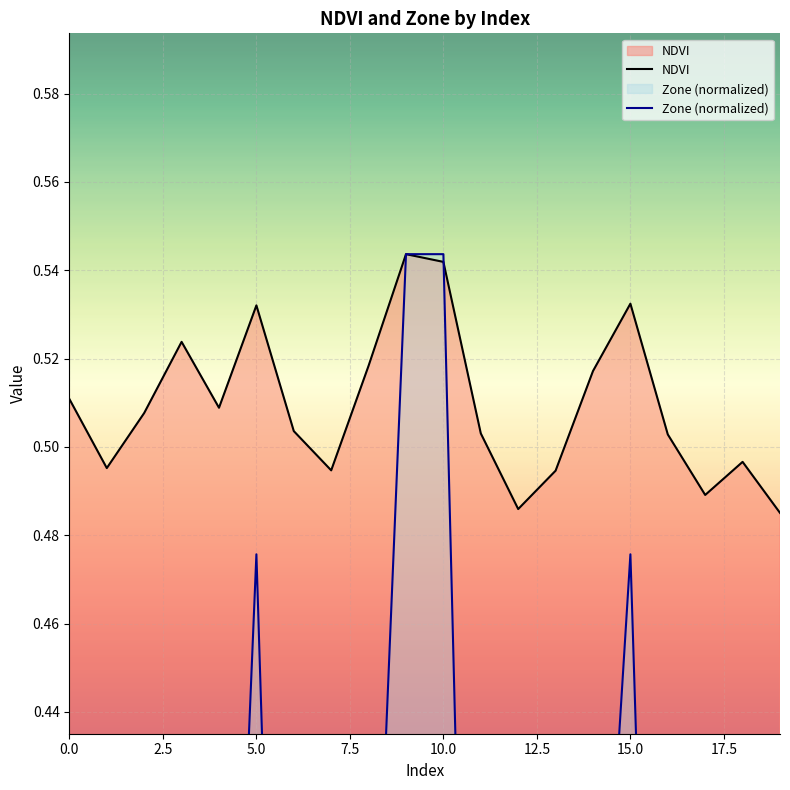

What is the difference between the maximum and minimum values in the NDVI series?

0.1